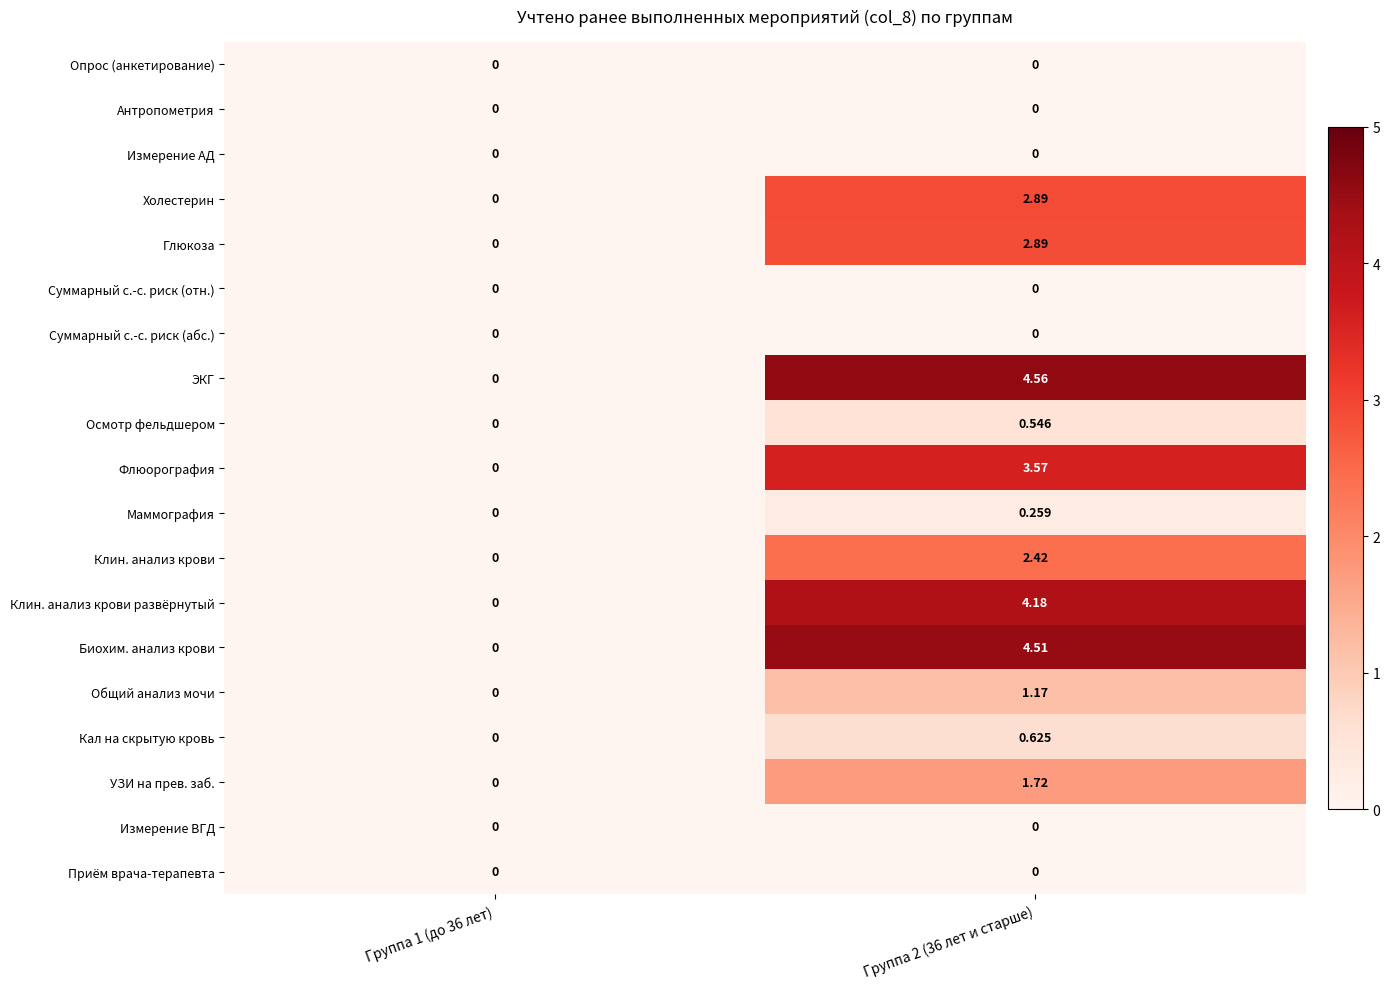

Which series has the widest spread of values?

ЭКГ